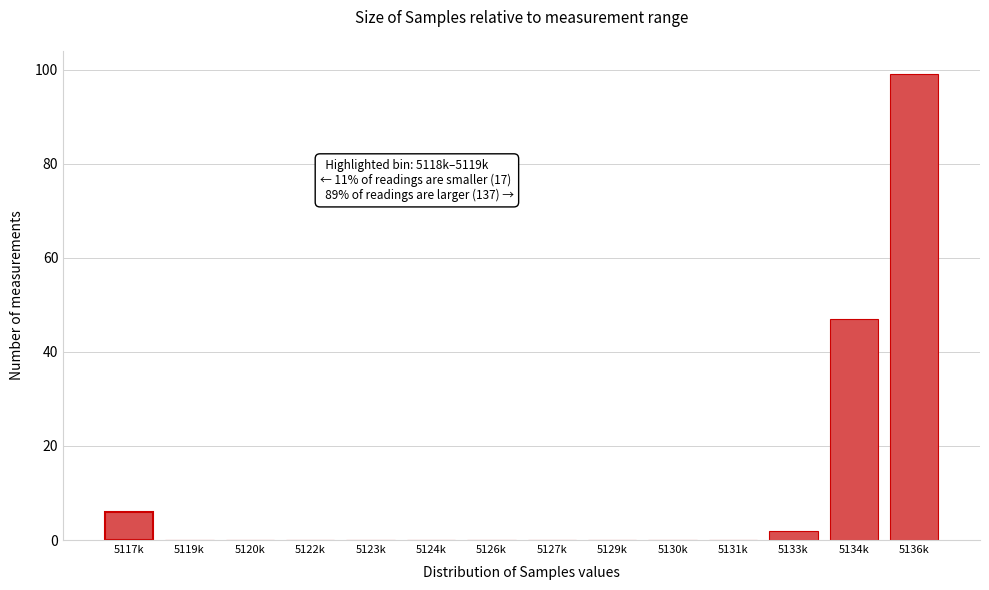

Reading left to right, transcribe all the data shown in this chart.

5117k=6	5119k=0	5120k=0	5122k=0	5123k=0	5124k=0	5126k=0	5127k=0	5129k=0	5130k=0	5131k=0	5133k=2	5134k=47	5136k=99